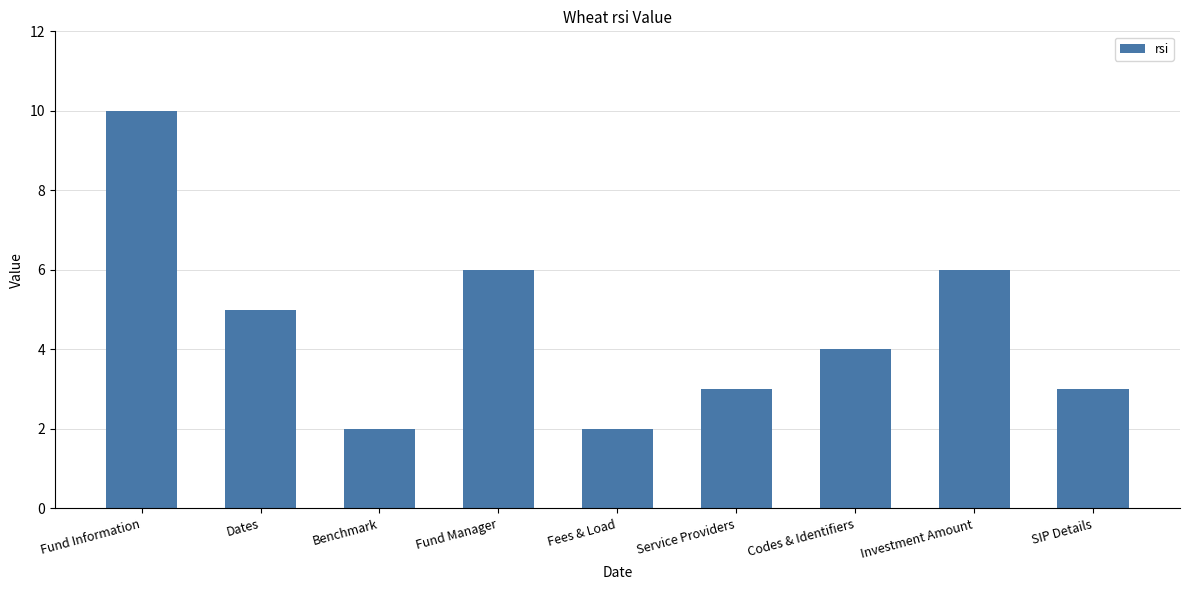

Reading left to right, list all the values displayed in this chart.

10	5	2	6	2	3	4	6	3